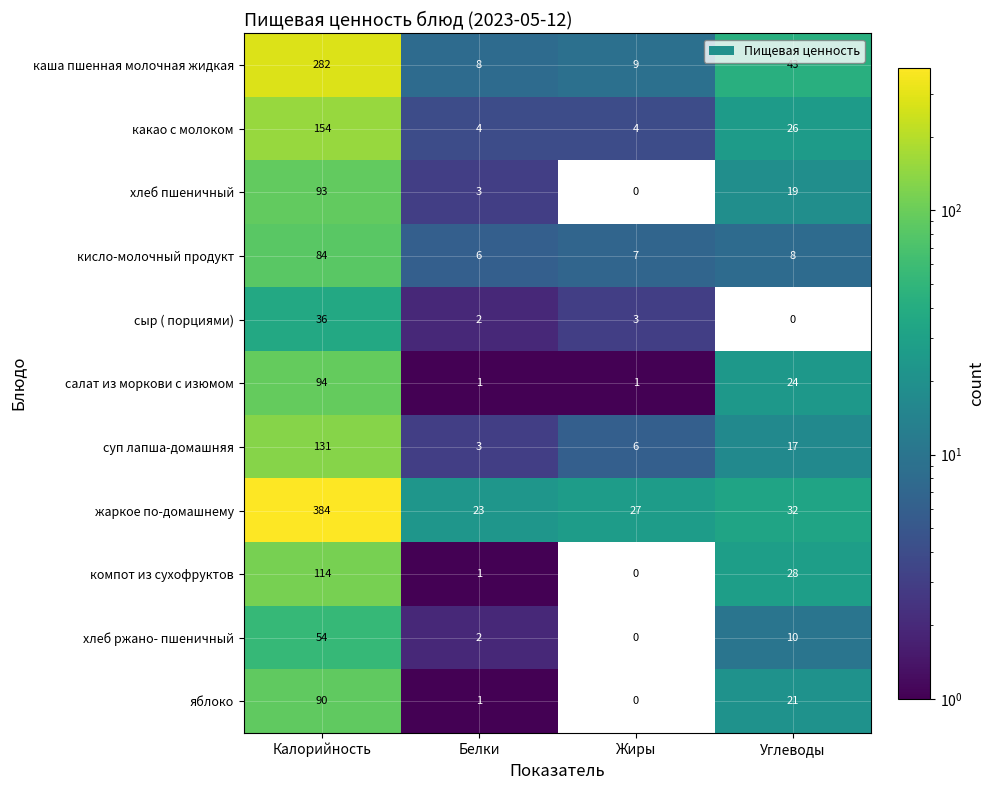

At which label does сыр ( порциями) first exceed 3?

Калорийность